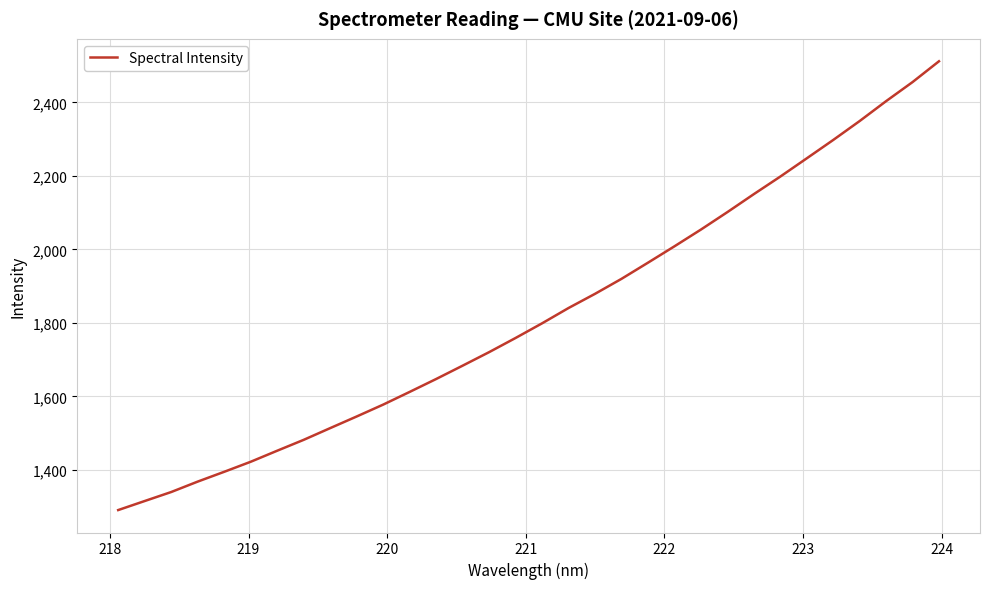

What is the minimum value shown in the chart?

1290.5